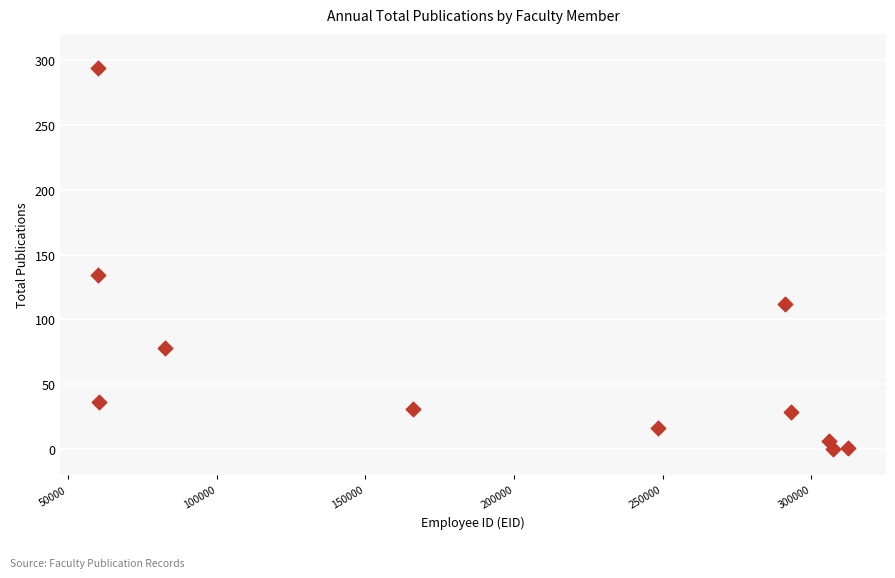

What is the range of Y values (max minus min)?

294